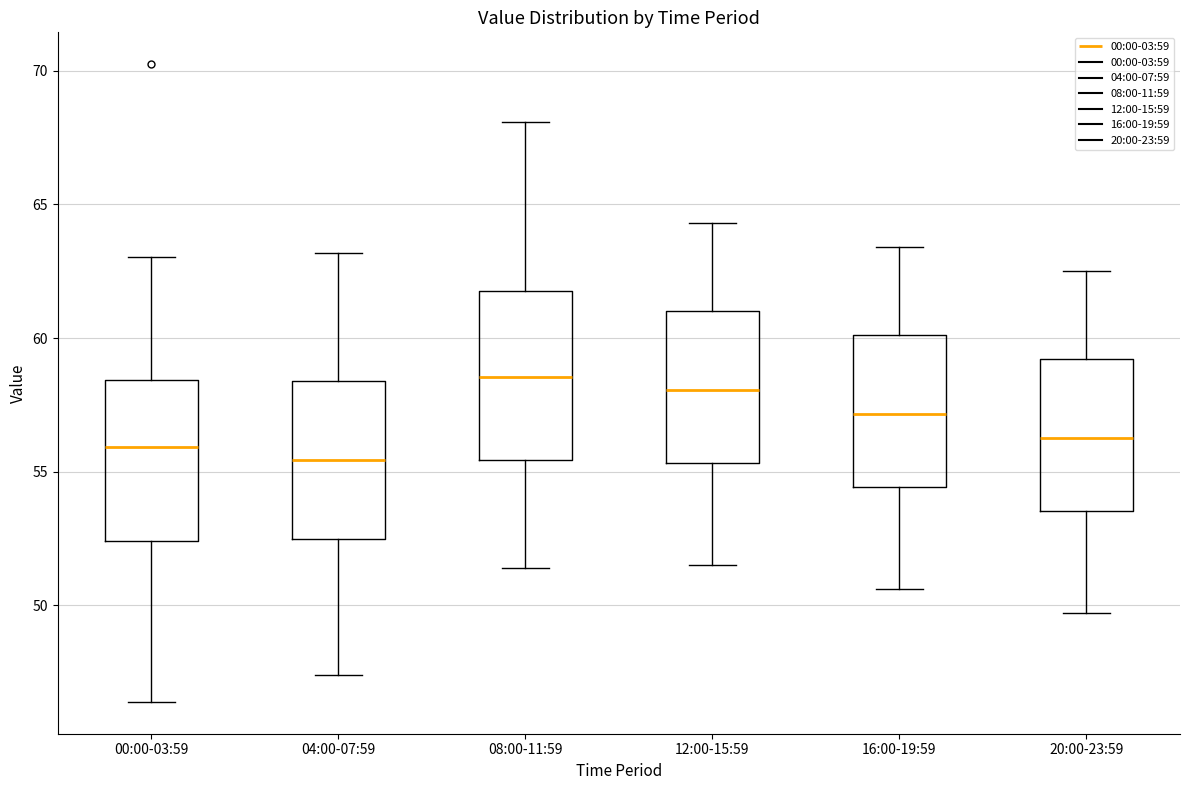

Reading left to right, read every box against the y-axis: the position of its median line, the range the box covers, and the ends of its whiskers. The values are not printed on the chart, so give them approximately, as read against the axis.

00:00-03:59: median 56.0, box 52.5 to 58.5, whiskers 46.5 to 63.0
04:00-07:59: median 55.5, box 52.5 to 58.5, whiskers 47.5 to 63.0
08:00-11:59: median 58.5, box 55.5 to 62.0, whiskers 51.5 to 68.0
12:00-15:59: median 58.0, box 55.5 to 61.0, whiskers 51.5 to 64.5
16:00-19:59: median 57.0, box 54.5 to 60.0, whiskers 50.5 to 63.5
20:00-23:59: median 56.5, box 53.5 to 59.0, whiskers 49.5 to 62.5